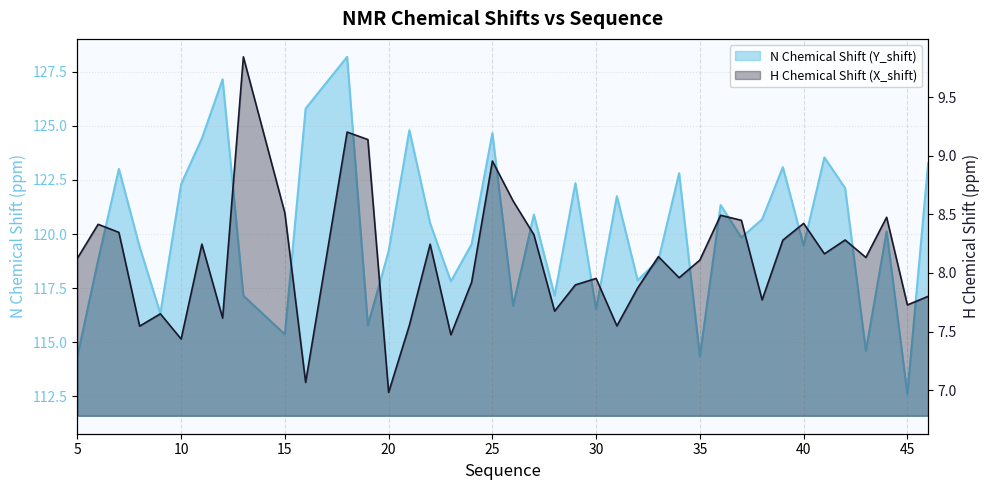

True or false: Y_shift and X_shift cross at least once.

False